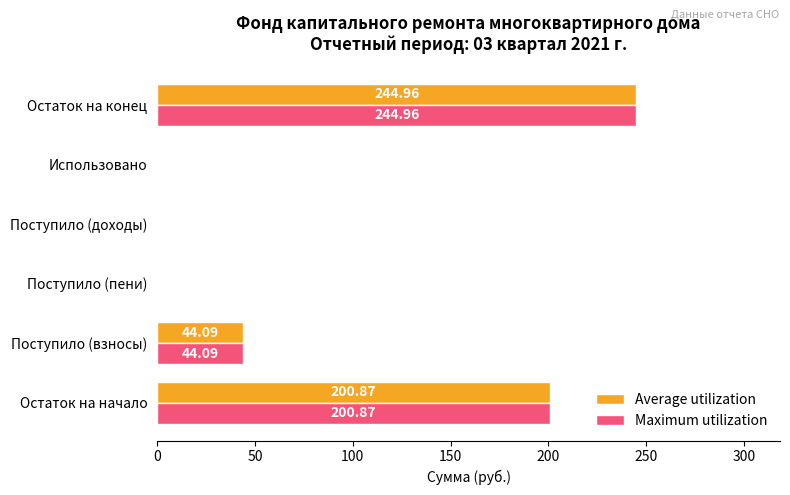

At which category is the sum across all series the highest?

Остаток на конец